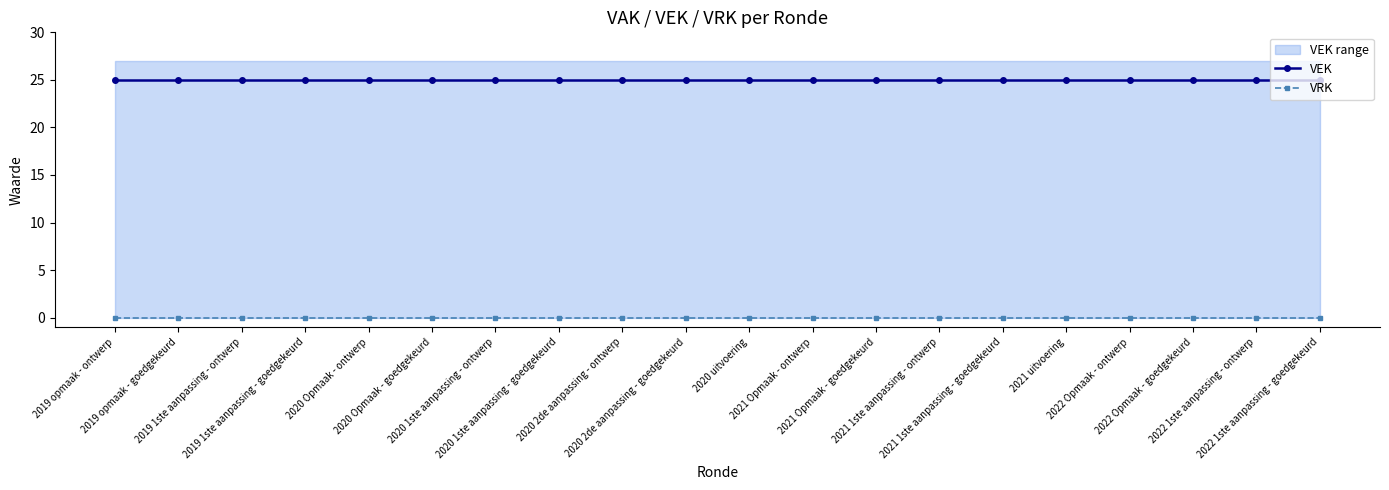

What is the difference between the highest and lowest values at 2021 1ste aanpassing - ontwerp?

25